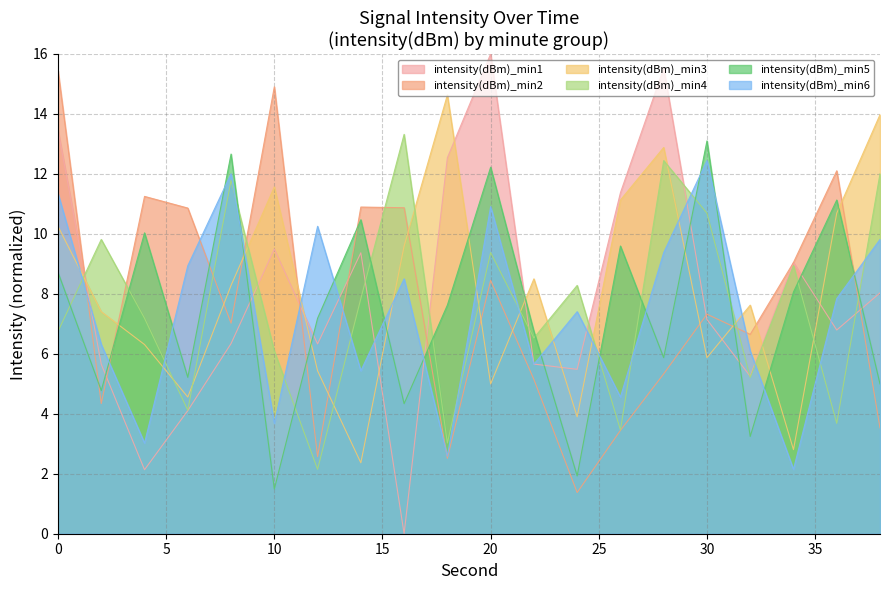

List the series in order of their peak value, lowest first.

intensity(dBm)_min6, intensity(dBm)_min5, intensity(dBm)_min4, intensity(dBm)_min3, intensity(dBm)_min2, intensity(dBm)_min1